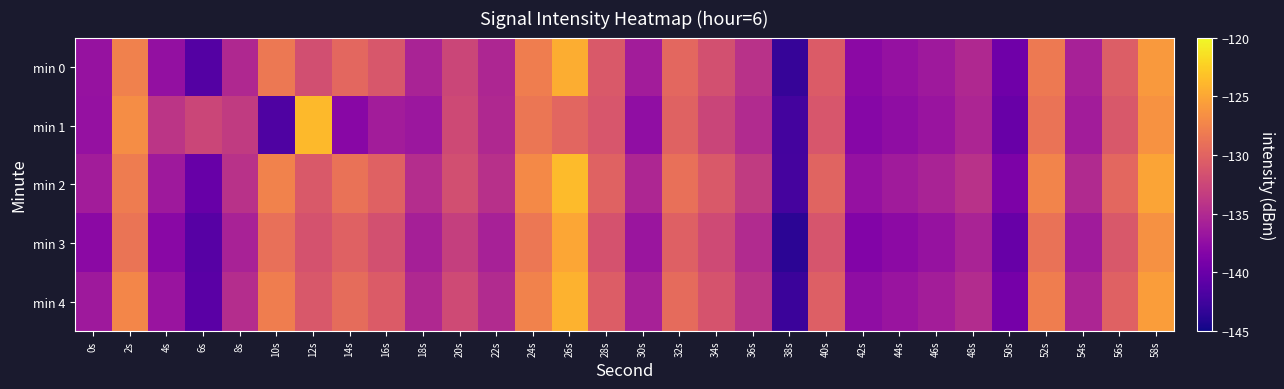

Reading left to right, what are all the values shown in this chart?

min 0: 0s=-137.0	2s=-127.7	4s=-137.2	6s=-141.3	8s=-135.1	10s=-128.4	12s=-131.7	14s=-129.7	16s=-131.1	18s=-135.5	20s=-132.6	22s=-135.2	24s=-128.0	26s=-124.6	28s=-130.9	30s=-136.2	32s=-129.8	34s=-131.7	36s=-134.4	38s=-143.1	40s=-130.7	42s=-137.9	44s=-137.1	46s=-136.4	48s=-135.1	50s=-139.7	52s=-128.3	54s=-135.8	56s=-130.5	58s=-126.0
min 1: 0s=-137.2	2s=-126.8	4s=-134.0	6s=-132.6	8s=-133.5	10s=-141.6	12s=-123.8	14s=-138.0	16s=-136.2	18s=-136.6	20s=-132.3	22s=-135.1	24s=-128.5	26s=-129.8	28s=-131.2	30s=-137.4	32s=-130.1	34s=-132.6	36s=-134.9	38s=-142.3	40s=-131.2	42s=-138.1	44s=-137.5	46s=-136.8	48s=-135.4	50s=-140.1	52s=-128.7	54s=-136.2	56s=-131.0	58s=-126.4
min 2: 0s=-136.2	2s=-128.1	4s=-136.5	6s=-140.2	8s=-134.3	10s=-127.6	12s=-130.9	14s=-128.8	16s=-130.2	18s=-134.7	20s=-131.8	22s=-134.4	24s=-127.1	26s=-123.7	28s=-130.1	30s=-135.3	32s=-129.0	34s=-130.9	36s=-133.5	38s=-142.2	40s=-130.0	42s=-137.1	44s=-136.3	46s=-135.6	48s=-134.3	50s=-138.8	52s=-127.5	54s=-135.0	56s=-129.7	58s=-125.1
min 3: 0s=-137.8	2s=-128.6	4s=-137.9	6s=-141.1	8s=-135.7	10s=-129.0	12s=-131.5	14s=-130.2	16s=-131.7	18s=-135.9	20s=-133.1	22s=-135.8	24s=-128.4	26s=-125.0	28s=-131.5	30s=-136.7	32s=-130.3	34s=-132.2	36s=-134.9	38s=-143.7	40s=-131.3	42s=-138.4	44s=-137.7	46s=-137.0	48s=-135.6	50s=-140.2	52s=-128.8	54s=-136.3	56s=-131.0	58s=-126.5
min 4: 0s=-136.5	2s=-127.3	4s=-136.8	6s=-140.9	8s=-134.7	10s=-128.0	12s=-131.0	14s=-129.3	16s=-130.7	18s=-135.1	20s=-132.2	22s=-134.9	24s=-127.6	26s=-124.2	28s=-130.6	30s=-135.8	32s=-129.4	34s=-131.4	36s=-134.1	38s=-142.8	40s=-130.4	42s=-137.5	44s=-136.8	46s=-136.1	48s=-134.8	50s=-139.3	52s=-128.0	54s=-135.4	56s=-130.2	58s=-125.6